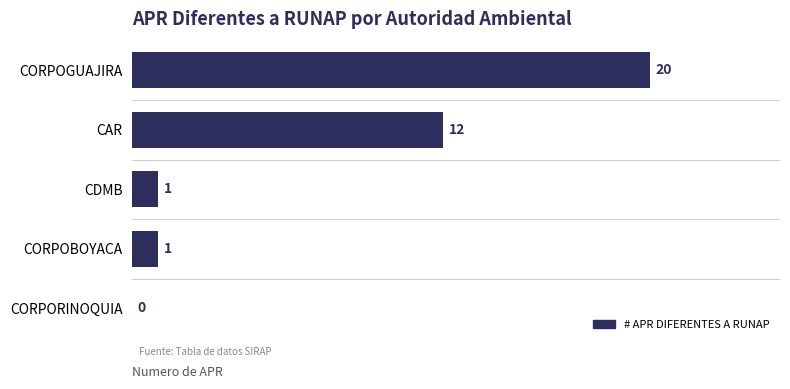

What is the sum of the values at CORPORINOQUIA and CORPOGUAJIRA?

20